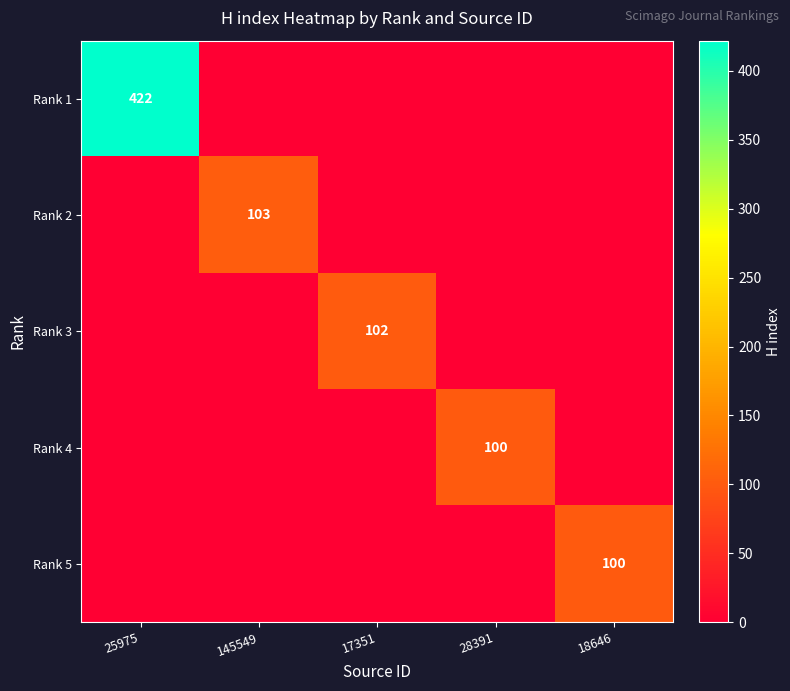

Is it true that Rank 4 equals 100 at 28391?

True